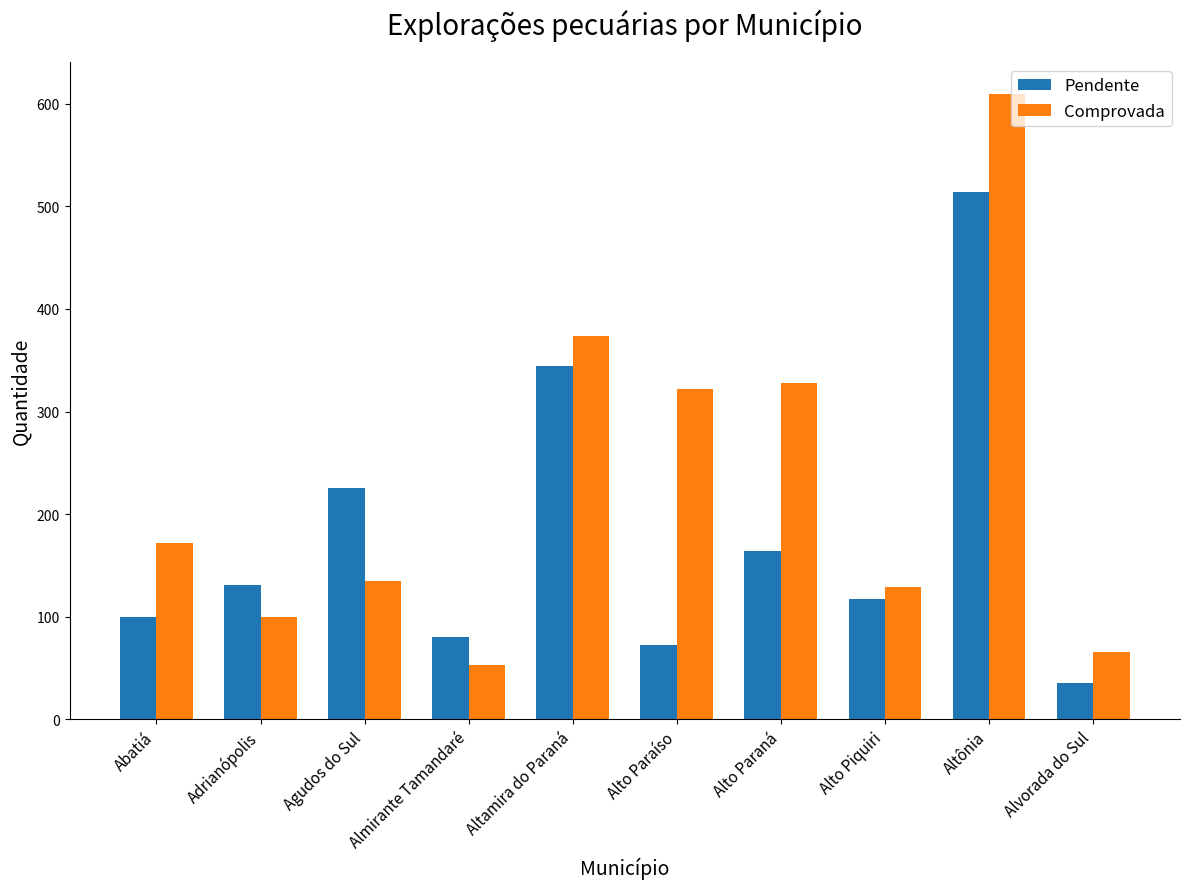

Reading left to right, list all the values displayed in this chart.

Pendente: Abatiá=100	Adrianópolis=131	Agudos do Sul=225	Almirante Tamandaré=80	Altamira do Paraná=344	Alto Paraíso=72	Alto Paraná=164	Alto Piquiri=117	Altônia=514	Alvorada do Sul=35
Comprovada: Abatiá=172	Adrianópolis=100	Agudos do Sul=135	Almirante Tamandaré=53	Altamira do Paraná=374	Alto Paraíso=322	Alto Paraná=328	Alto Piquiri=129	Altônia=610	Alvorada do Sul=66